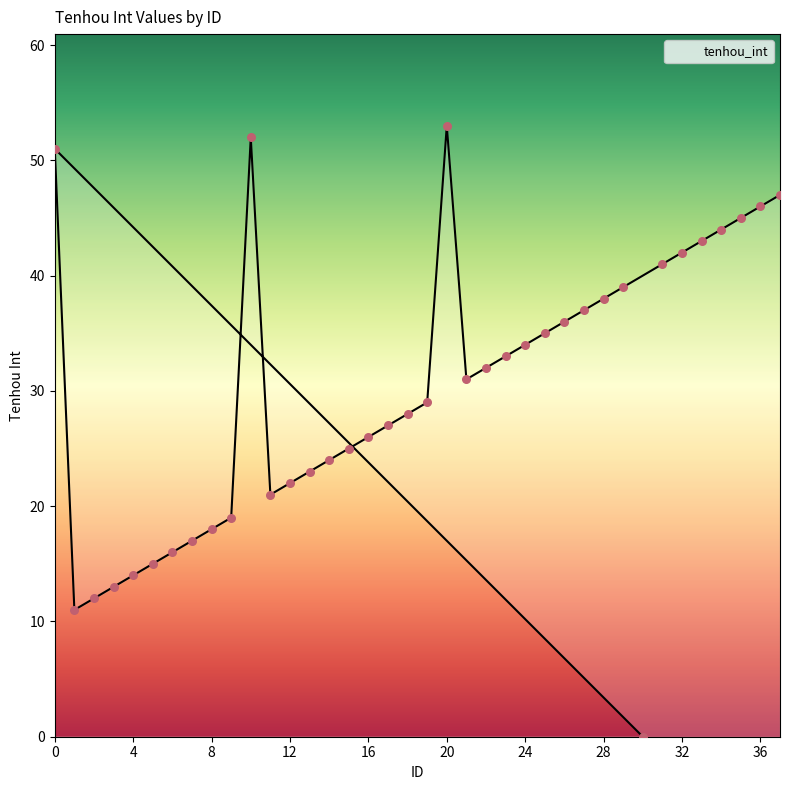

Between 6 and 31, which is larger?

31